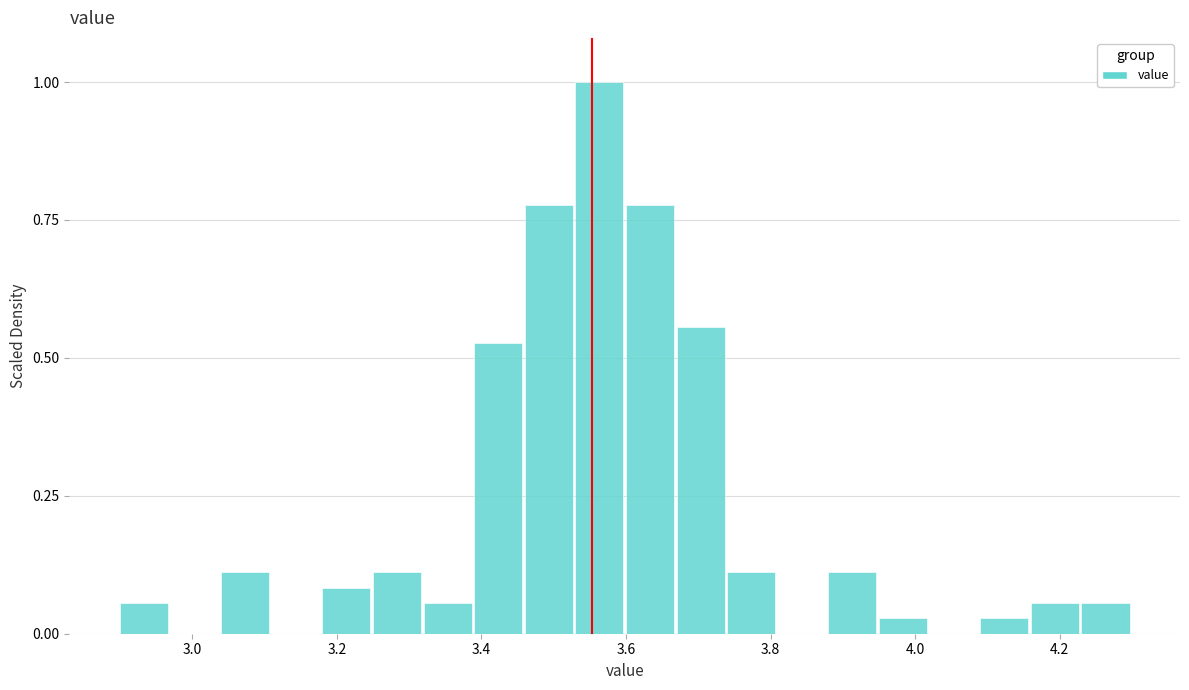

Around what value on the x-axis is the tallest bar? Give the approximate position of its centre, as read against the axis.

3.56